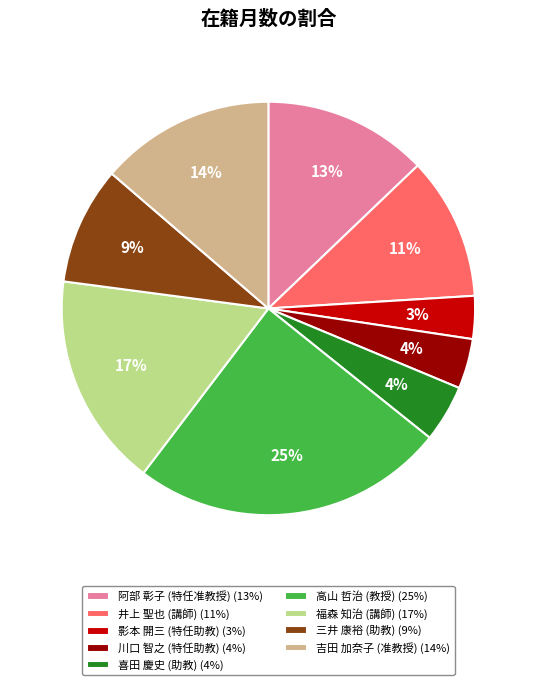

To the nearest percent, what portion does 影本 開三 (特任助教) (3%) represent?

3%